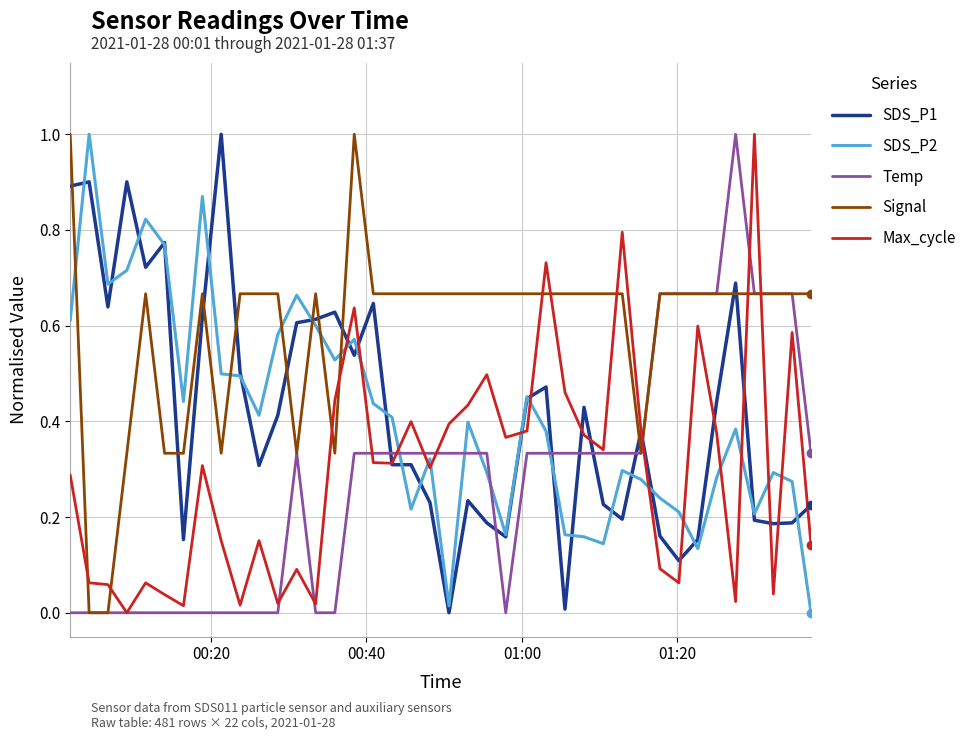

How many times do SDS_P2 and Signal cross each other?

6